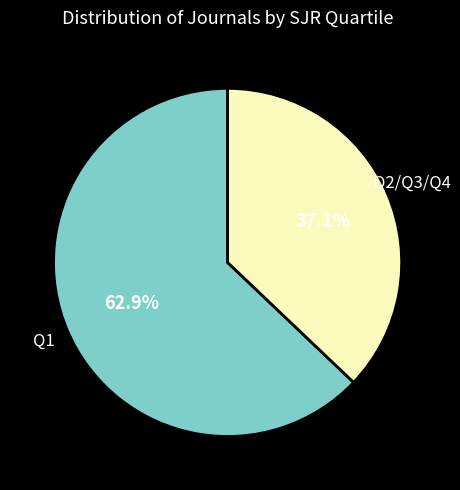

Which category accounts for the majority?

Q1